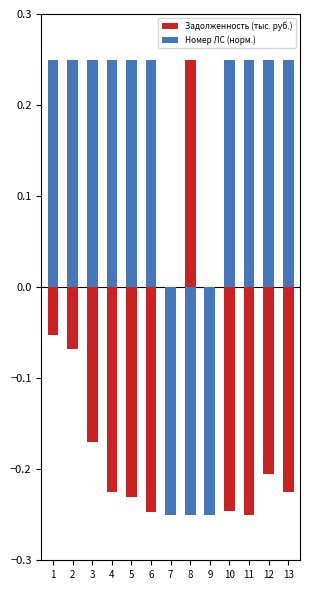

How many values in the Задолженность (тыс. руб.) series are below 0?

12